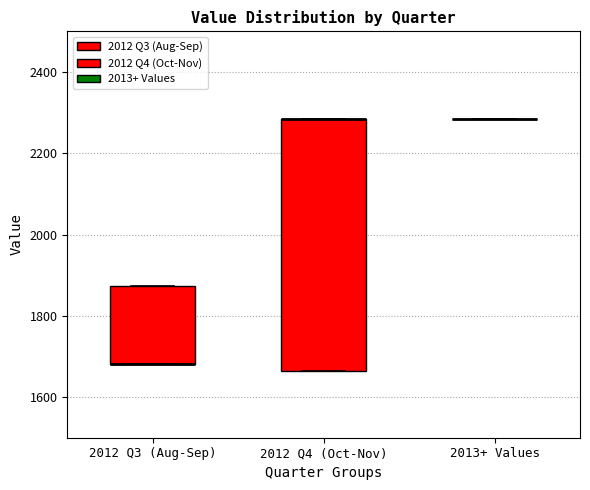

Reading left to right, transcribe this box plot: for each box, give where its median line is, the range the box spans, and where its two whiskers end, as read against the y-axis. The values are not printed on the chart, so give them approximately, as read against the axis.

2012 Q3 (Aug-Sep): median 1680 (drawn on the box's lower edge), box 1680 to 1880, whiskers 1680 to 1880
2012 Q4 (Oct-Nov): median 2280 (drawn on the box's upper edge), box 1660 to 2280, whiskers 1660 to 2280
2013+ Values: box collapsed to a line at 2280, whiskers 2280 to 2280